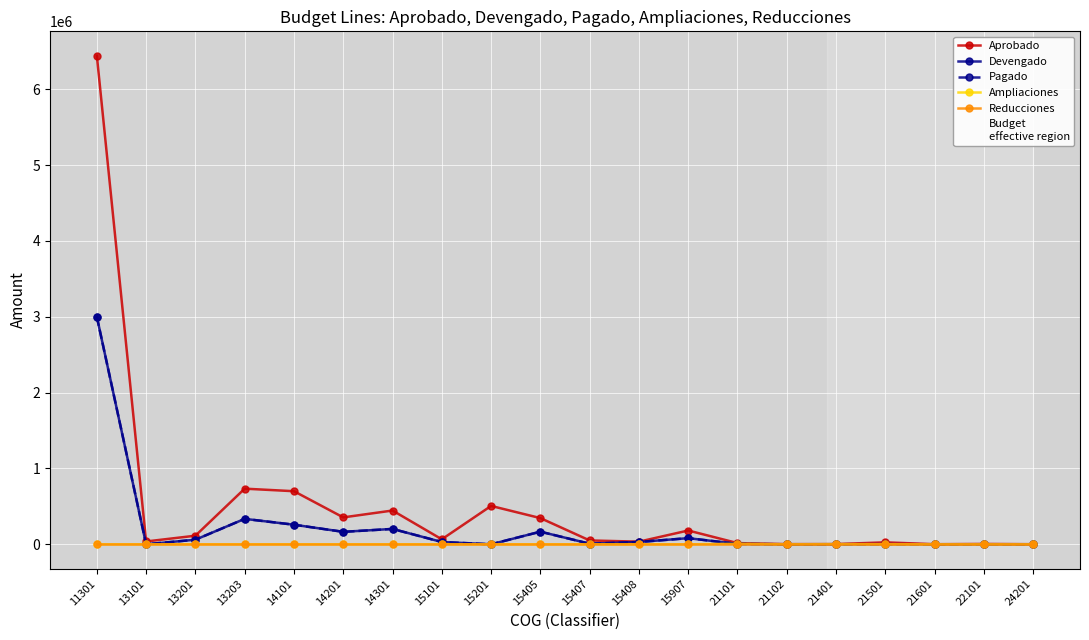

True or false: Aprobado and Ampliaciones intersect in this chart.

False